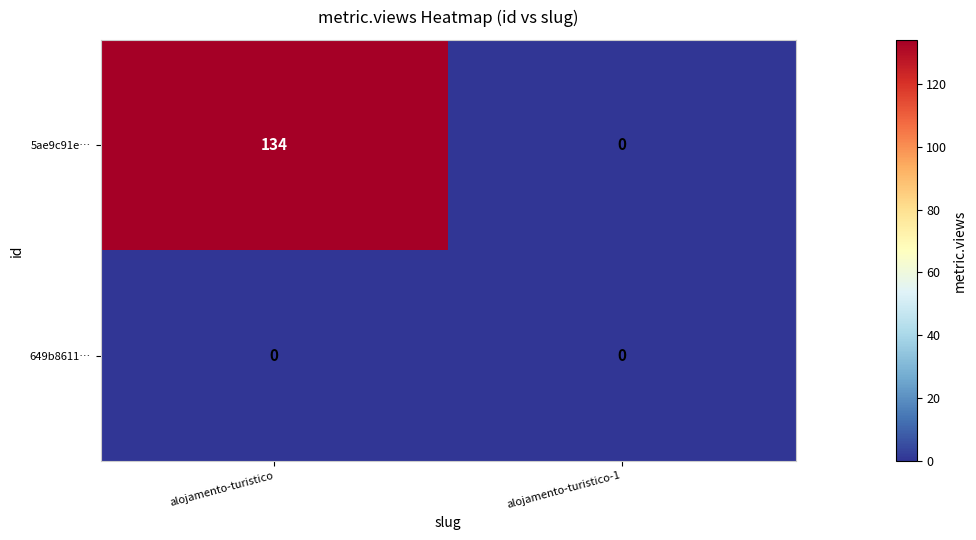

Reading left to right, transcribe all the data shown in this chart.

5ae9c91e…: 134	0
649b8611…: 0	0